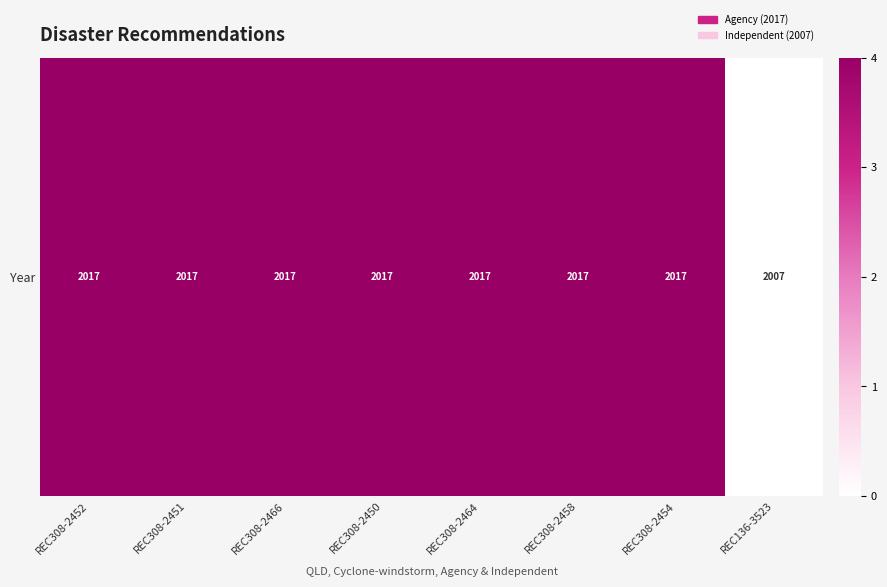

How many distinct data groups are displayed?

1